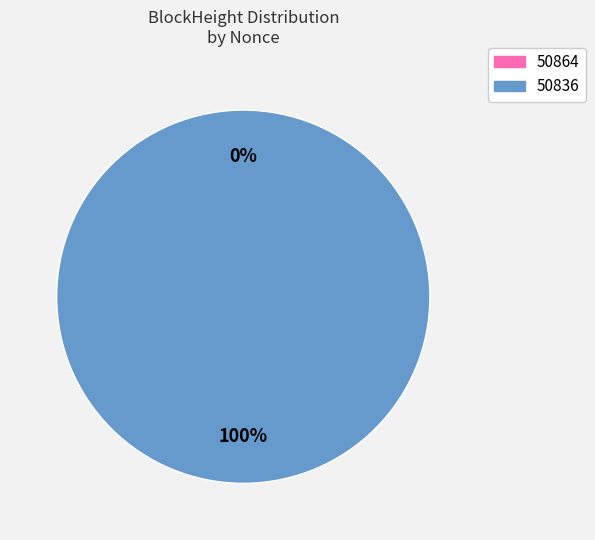

Rank the categories by value from lowest to highest.

50864, 50836